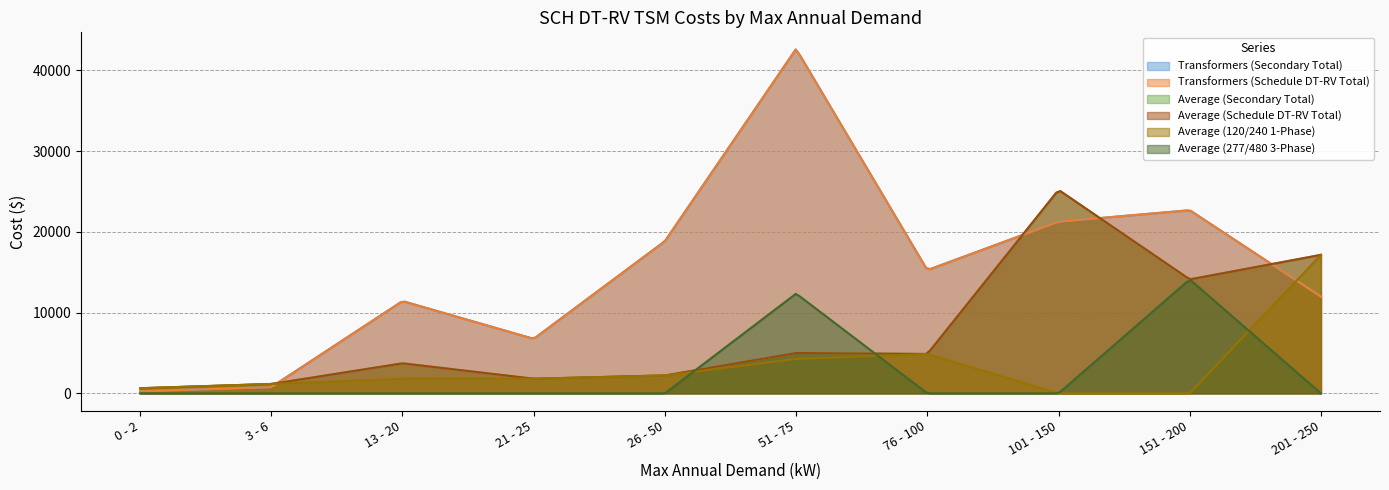

True or false: Average (Secondary Total) has more than 0 points higher than both neighbors.

True